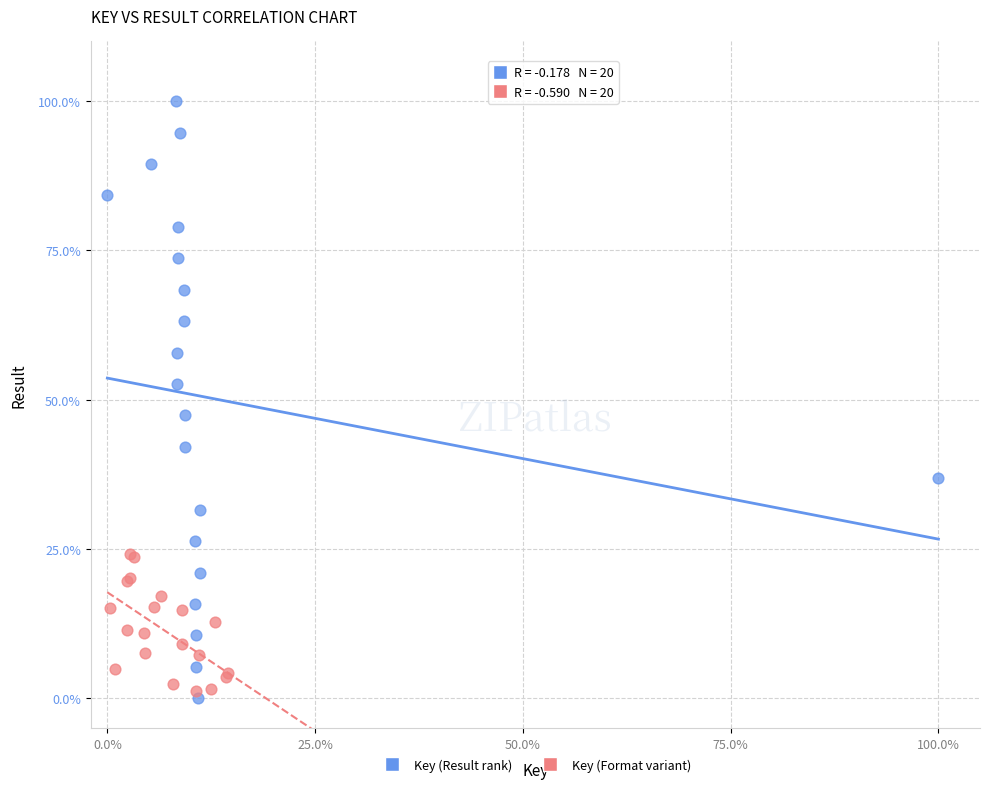

Which series has the widest spread of Y values?

Key (Result rank)